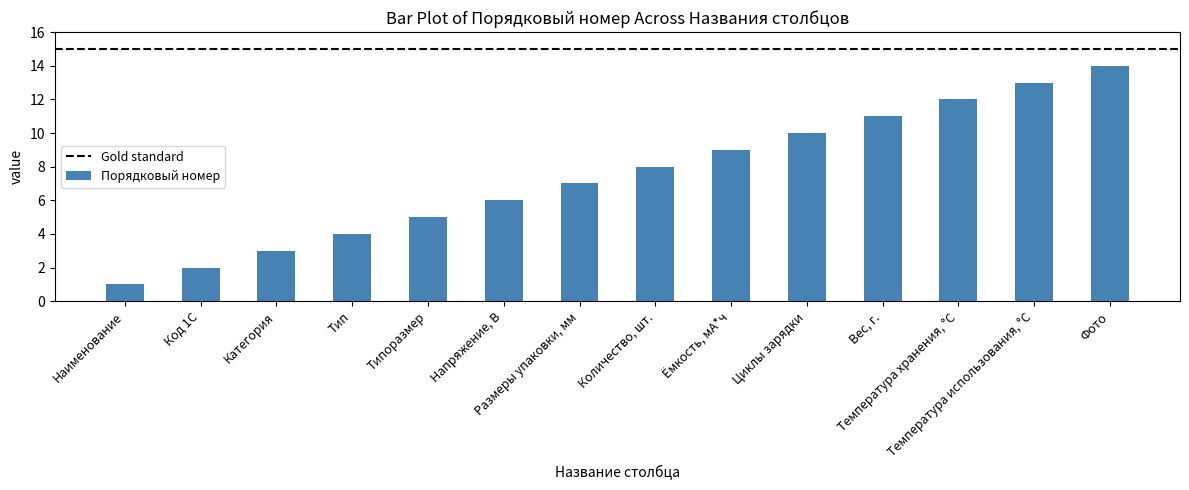

What is the sum of all values?

105